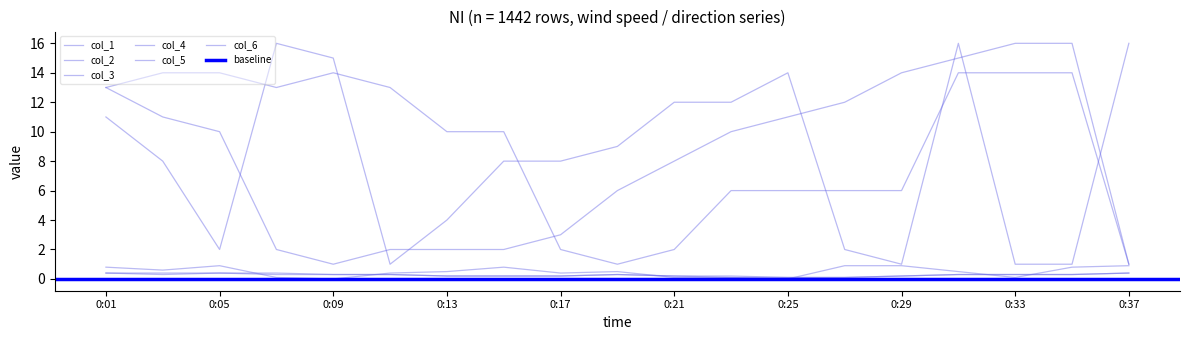

True or false: col_5 has a value of 0.1 at 0:21.

True